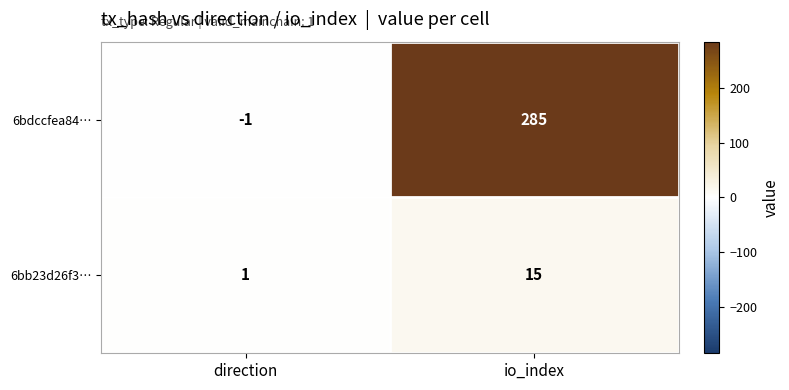

What is the sum of all 6bb23d26f3… values?

16